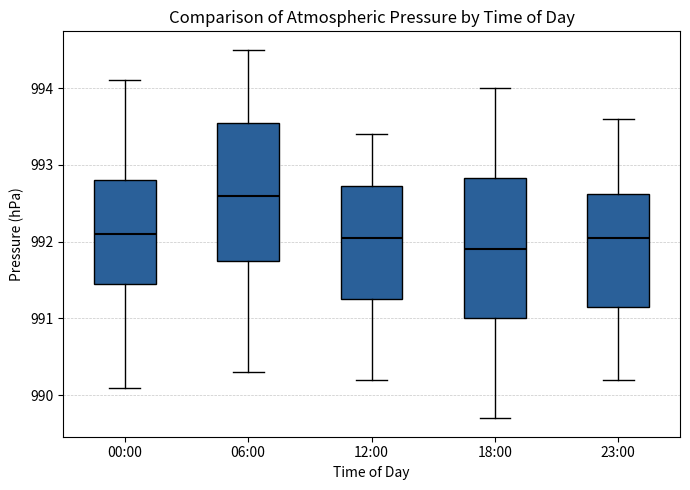

Where is the lower edge of the box for 06:00 on the y-axis? The values are not printed on the chart, so give them approximately, as read against the axis.

991.8